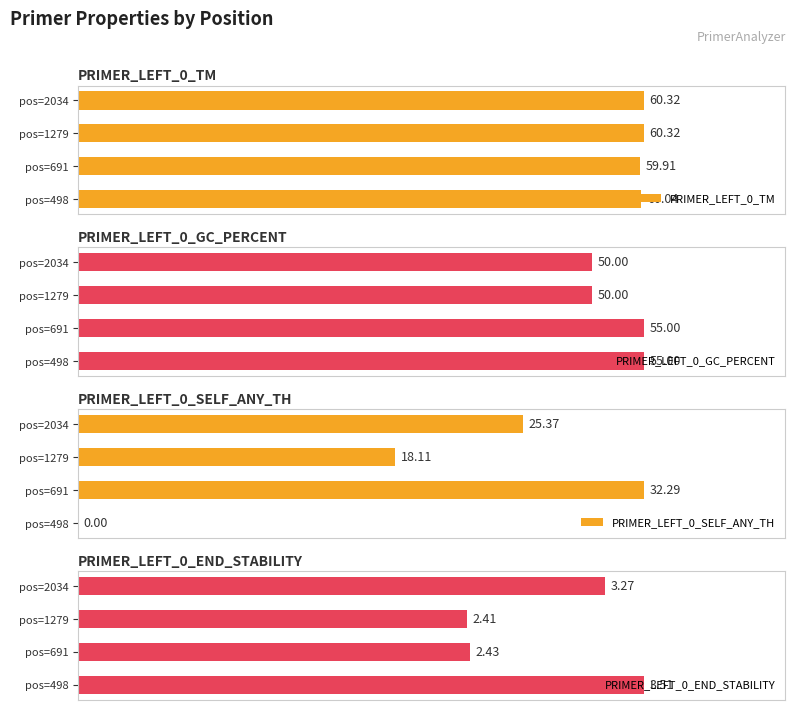

At how many categories does at least one series exceed 43?

4